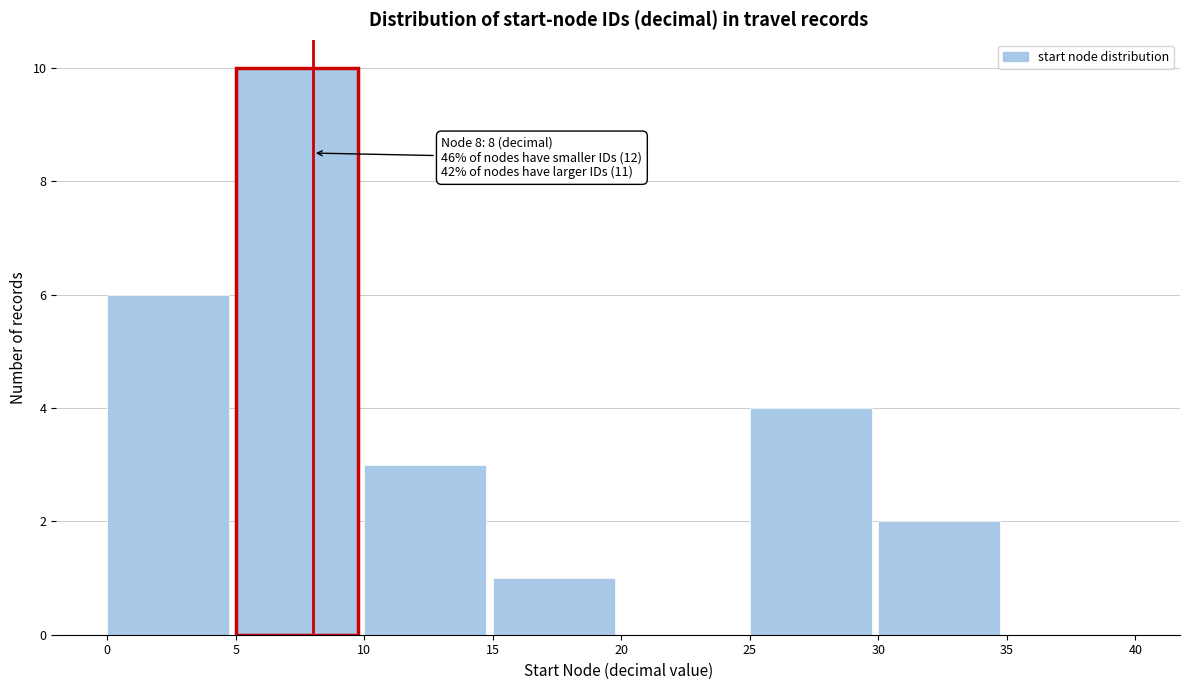

Over which range of the x-axis is the bar tallest?

5 to 10